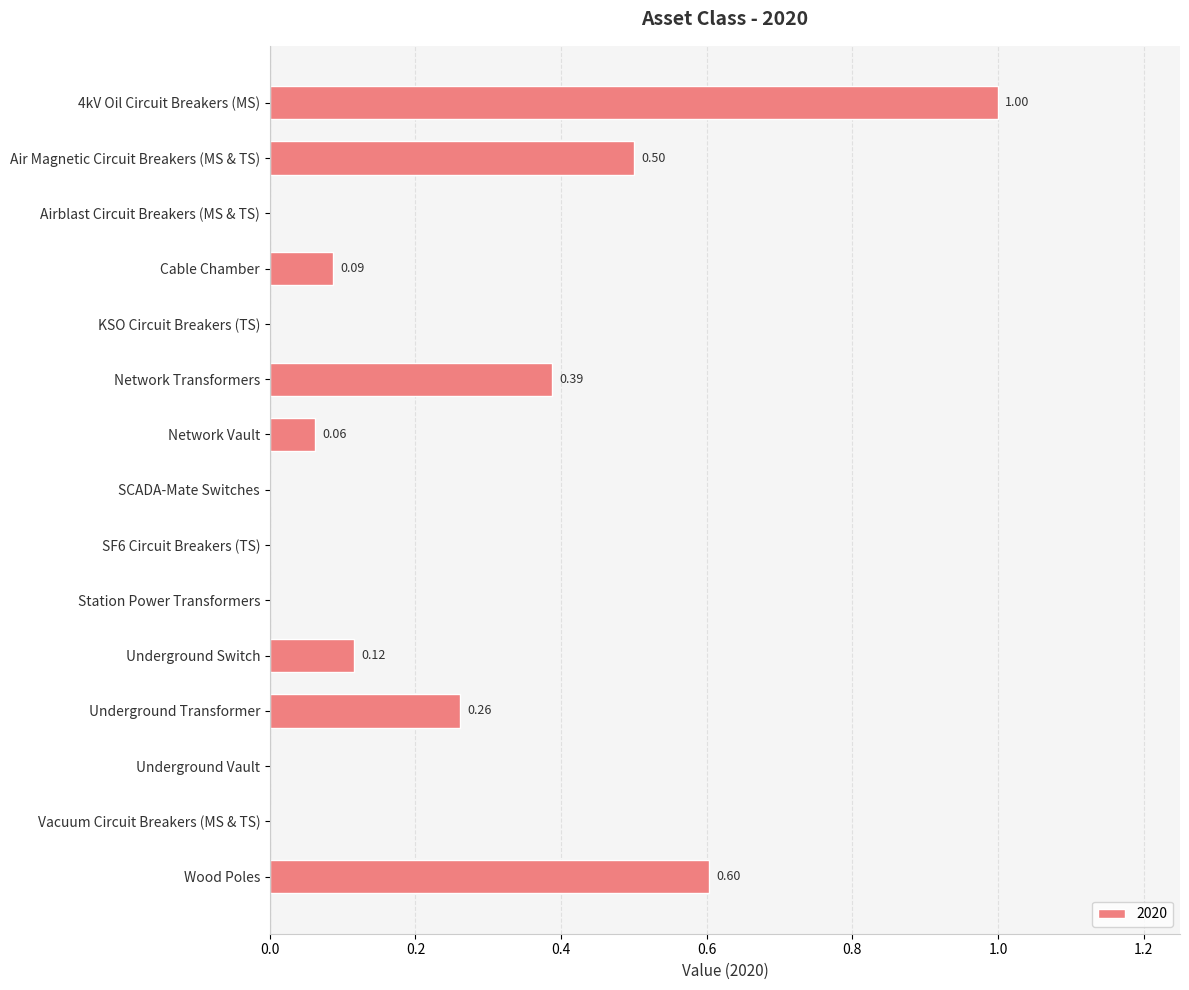

What is the sum of all values?

3.0